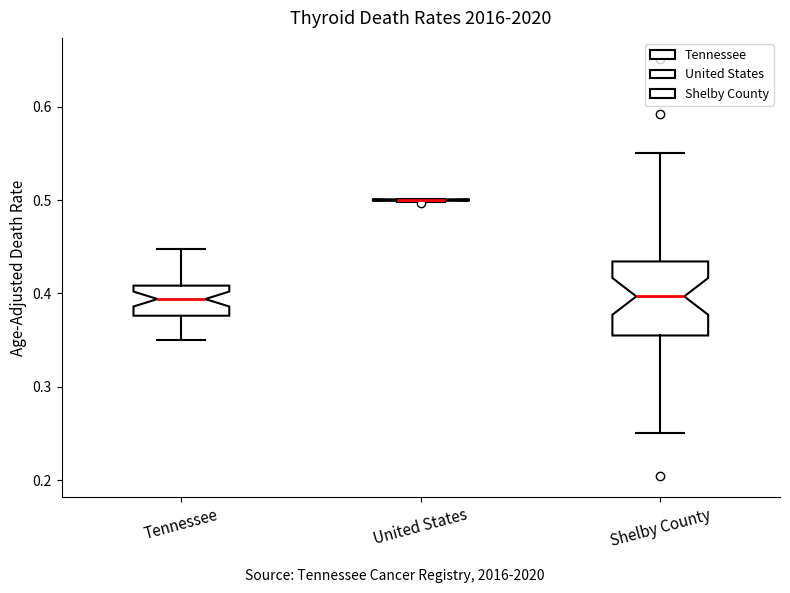

Where is the lower edge of the box for Tennessee on the y-axis? The values are not printed on the chart, so give them approximately, as read against the axis.

0.38